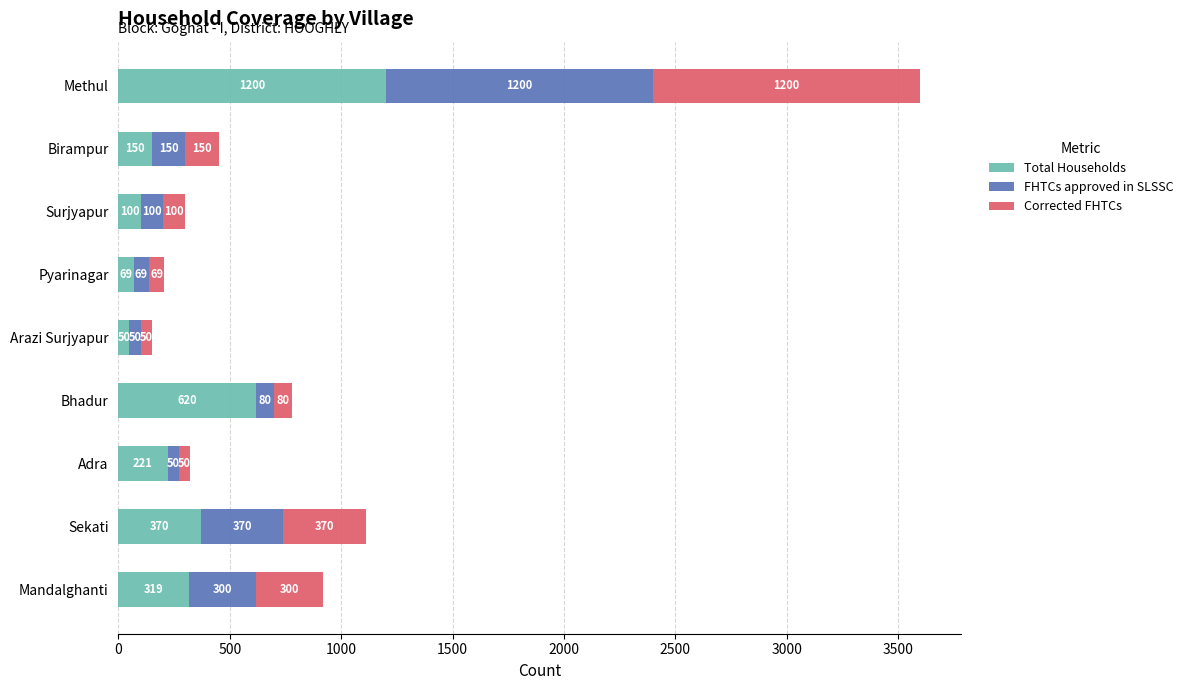

What is the difference between the maximum and minimum values in the Total Households series?

1150